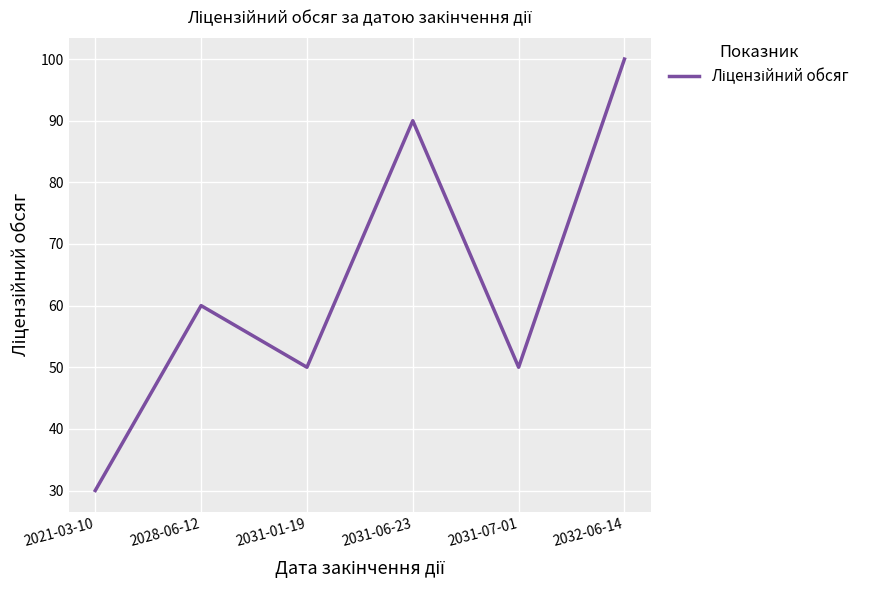

True or false: there are more than 1 points higher than both neighbors.

True